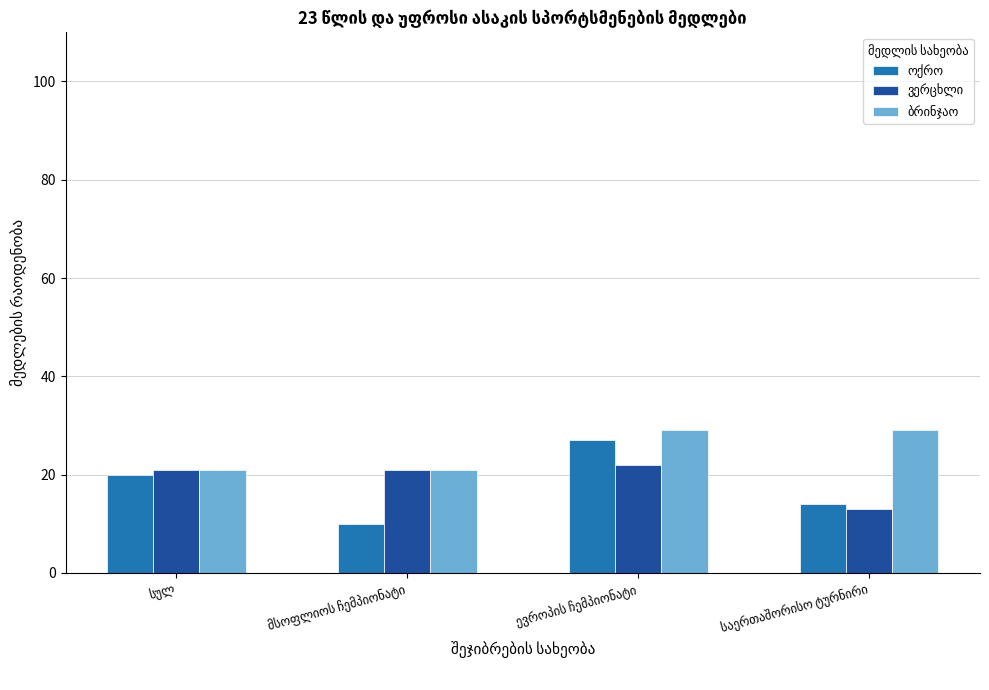

What is the minimum value shown in the chart?

10